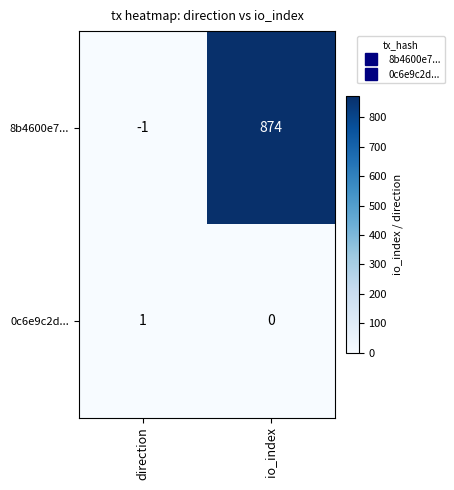

The 8b4600e7... series shows 0 at direction. True or false?

False